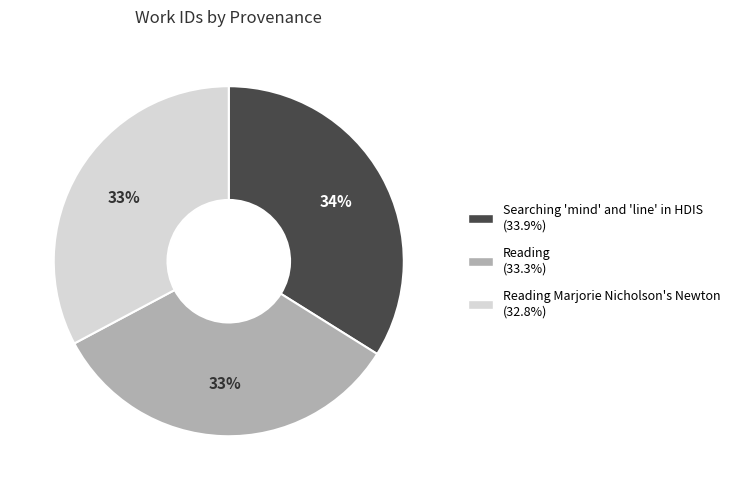

To the nearest percent, what is the difference between the largest and smallest slice percentages?

1%